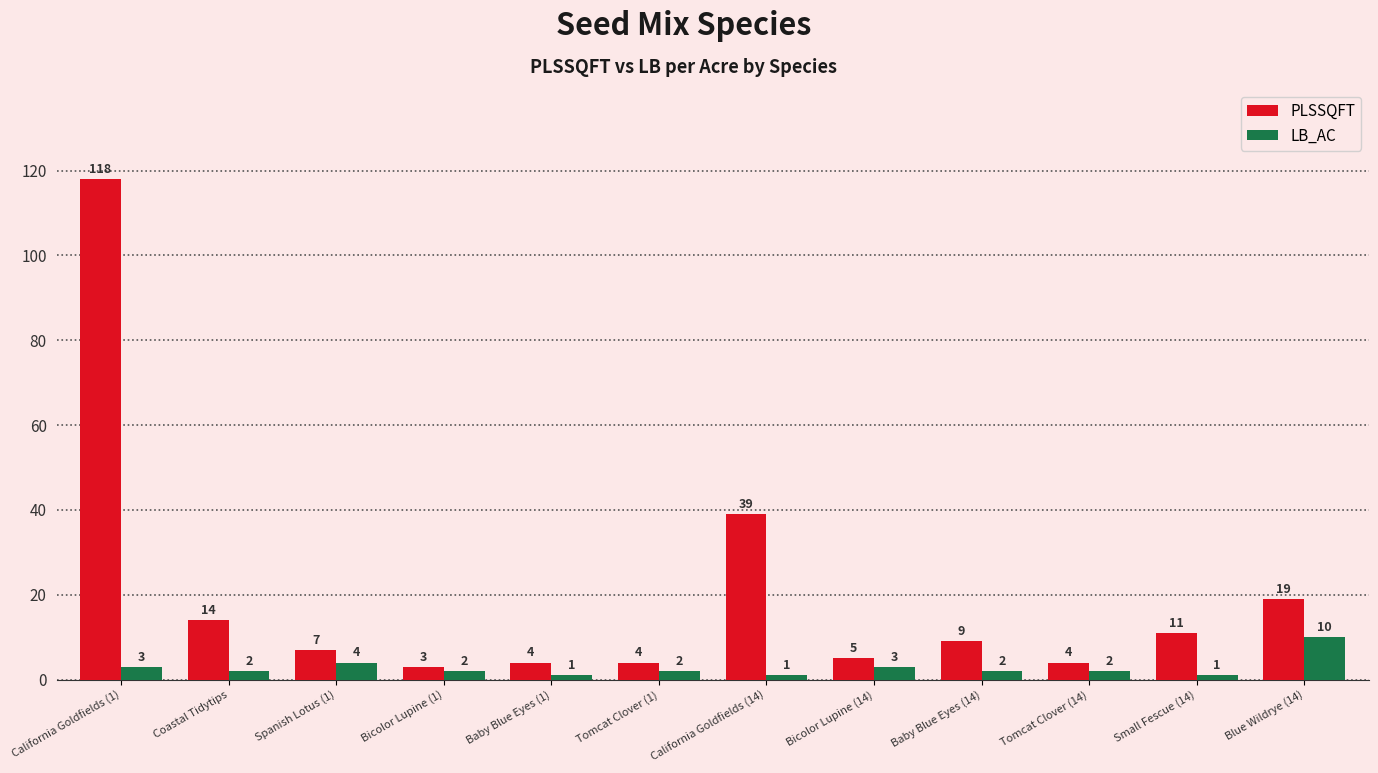

The value of PLSSQFT at Baby Blue Eyes (1) is 4. True or false?

True